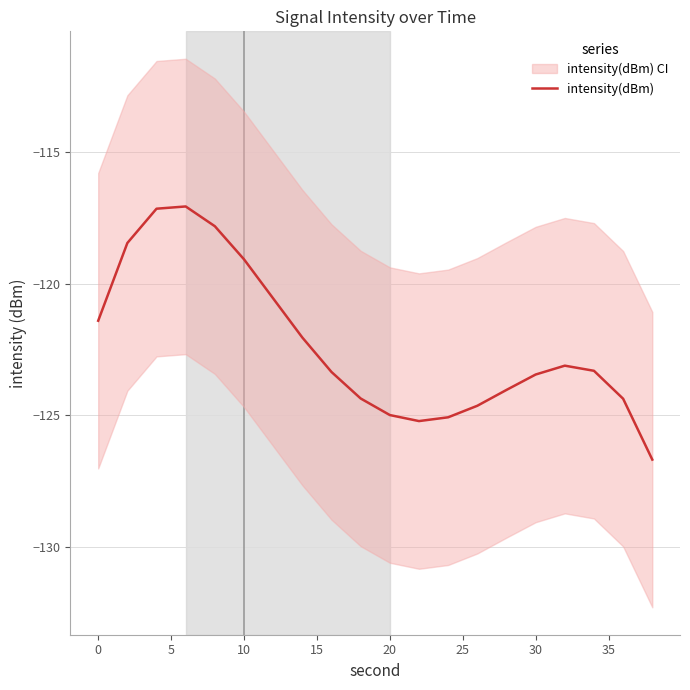

What is the value of the 15th point from the left?

-124.0